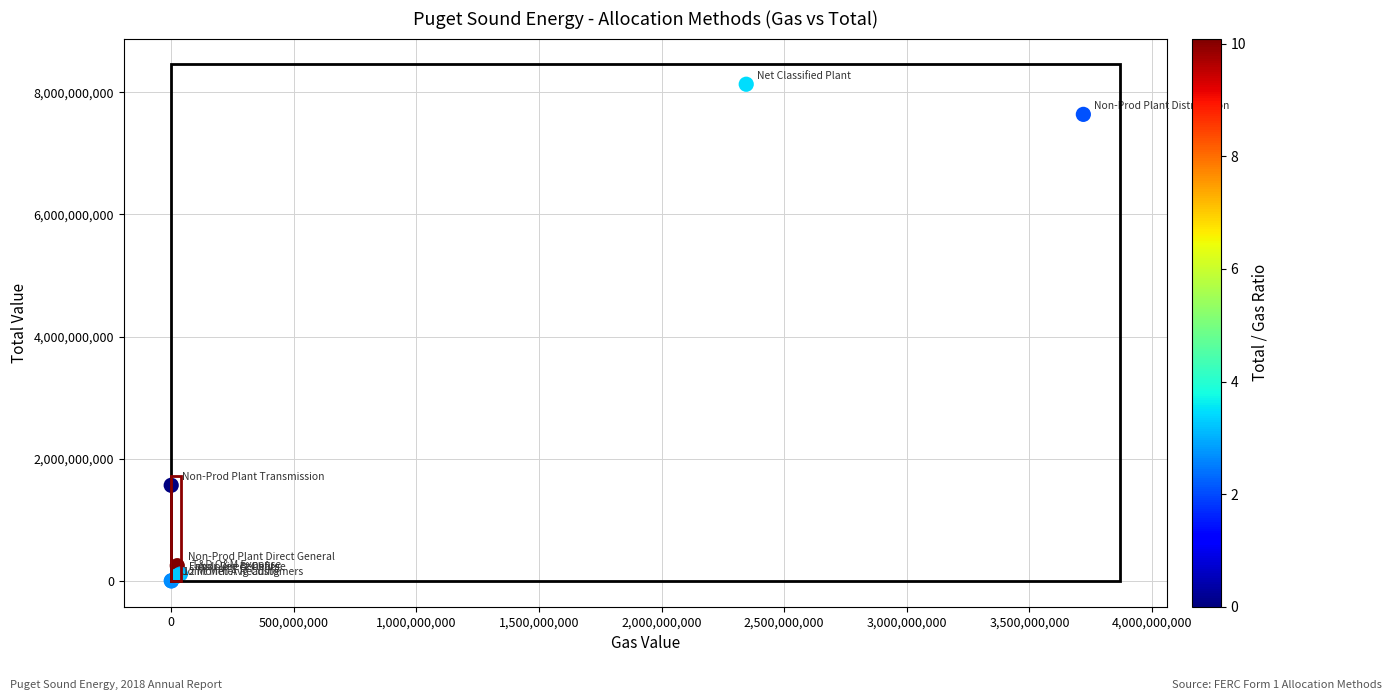

What Y value in the scatter plot is closest to 4065323875?

1565101205.0